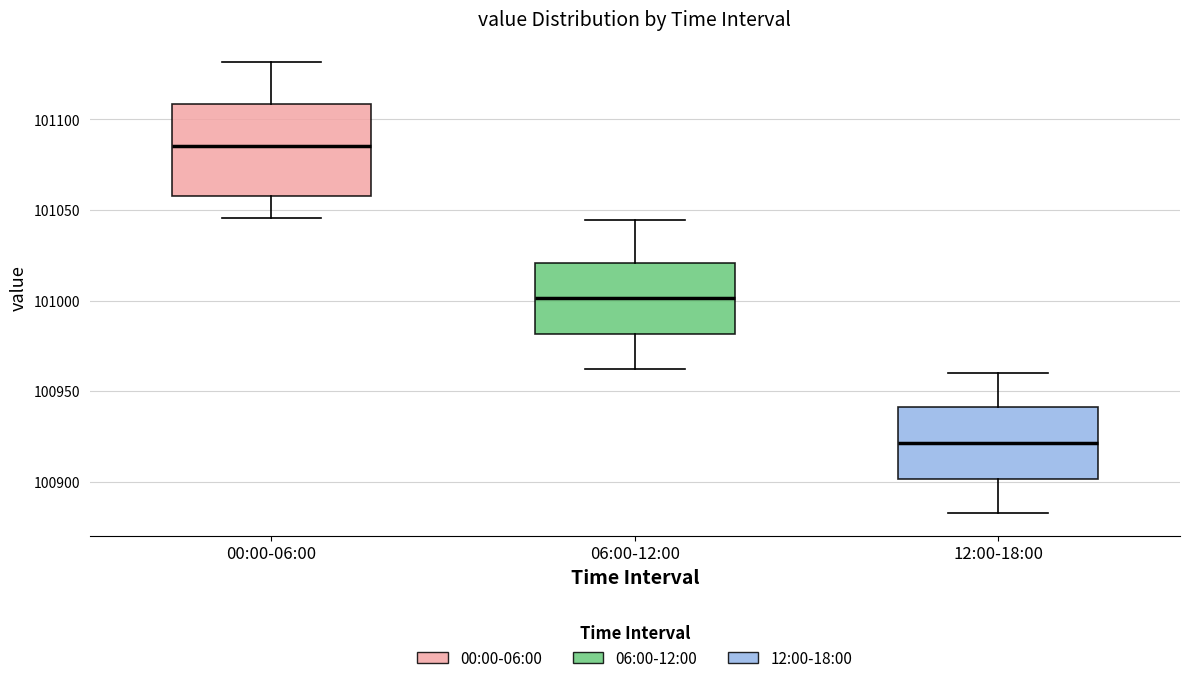

Comparing the boxes themselves (not the whiskers), which one is the tallest?

00:00-06:00